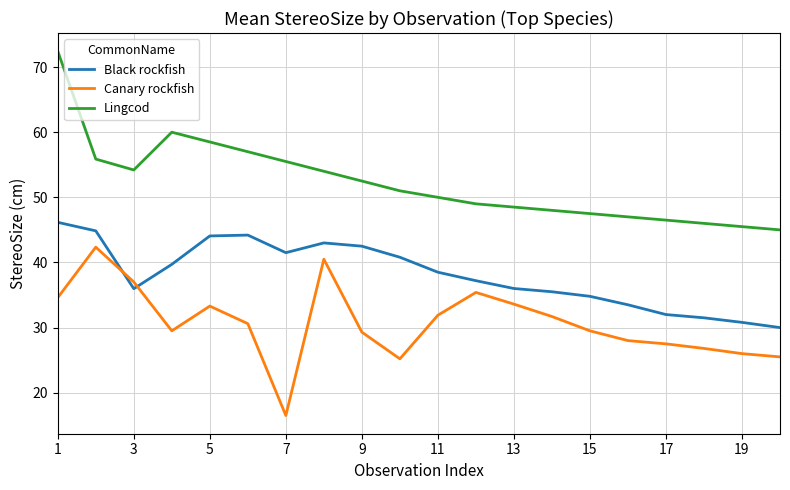

What is the minimum value shown in the chart?

16.5